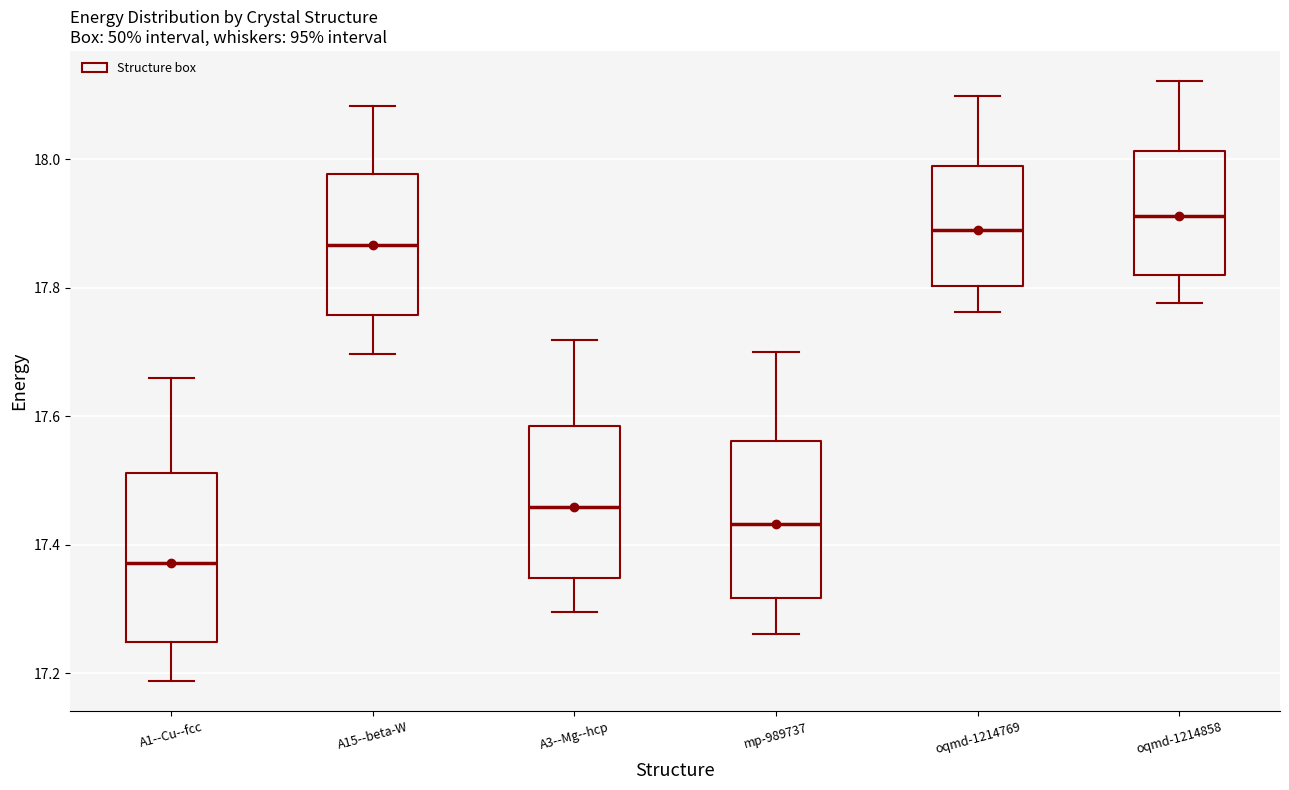

Reading left to right, read every box against the y-axis: the position of its median line, the range the box covers, and the ends of its whiskers. The values are not printed on the chart, so give them approximately, as read against the axis.

A1--Cu--fcc: median 17.38, box 17.24 to 17.52, whiskers 17.18 to 17.66
A15--beta-W: median 17.86, box 17.76 to 17.98, whiskers 17.70 to 18.08
A3--Mg--hcp: median 17.46, box 17.34 to 17.58, whiskers 17.30 to 17.72
mp-989737: median 17.44, box 17.32 to 17.56, whiskers 17.26 to 17.70
oqmd-1214769: median 17.88, box 17.80 to 17.98, whiskers 17.76 to 18.10
oqmd-1214858: median 17.92, box 17.82 to 18.02, whiskers 17.78 to 18.12